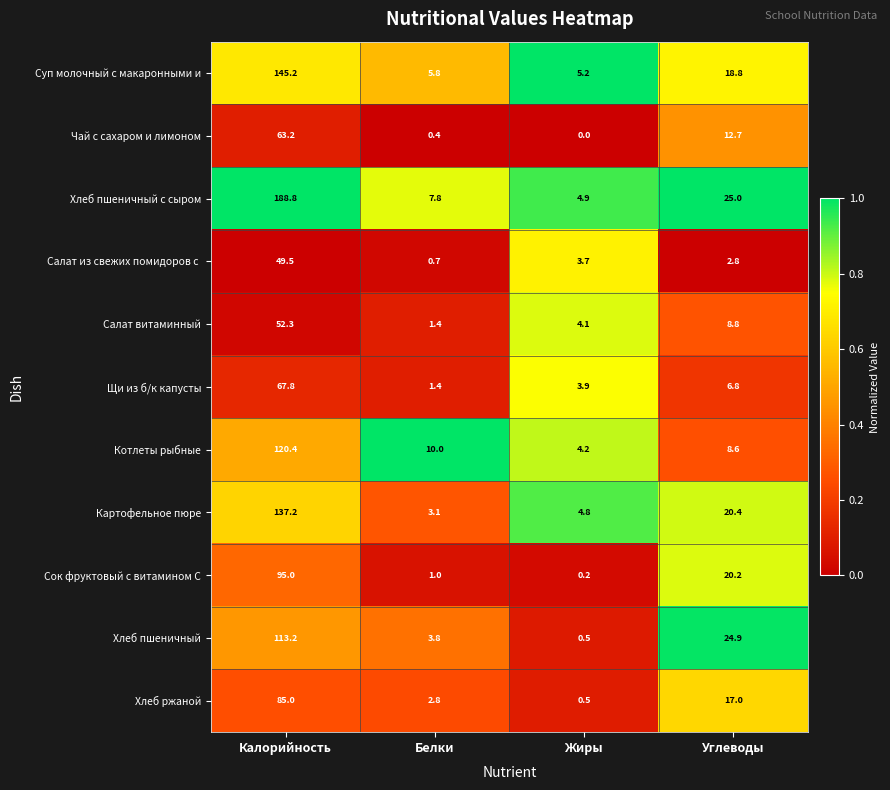

Which series has the largest total across all categories?

Хлеб пшеничный с сыром